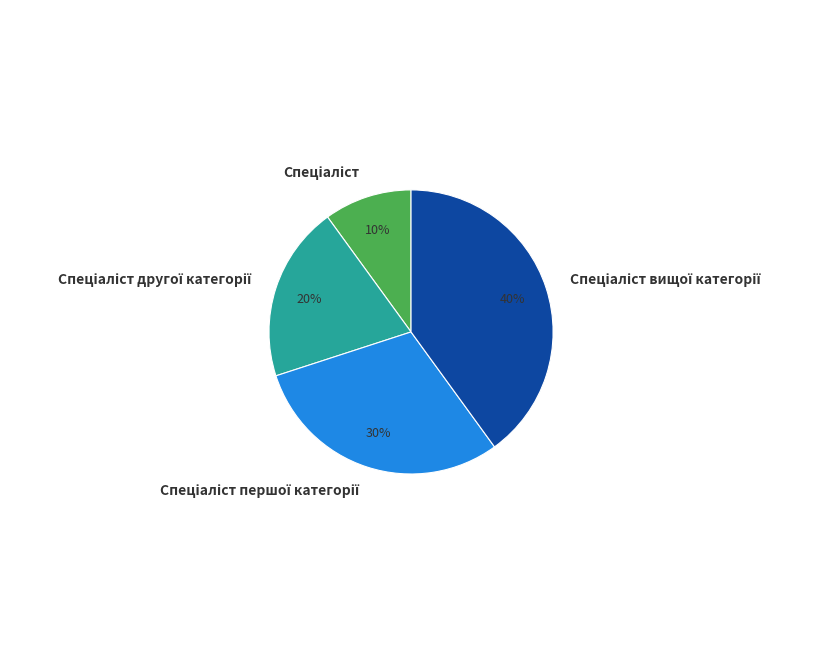

To the nearest percent, what is the average slice percentage?

25%